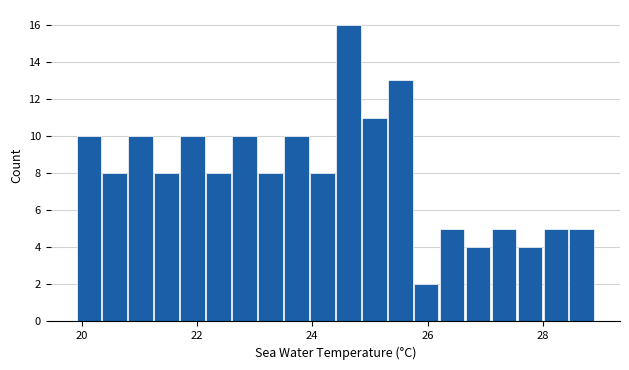

Read against the x-axis, roughly where is the centre of the tallest bar?

24.6